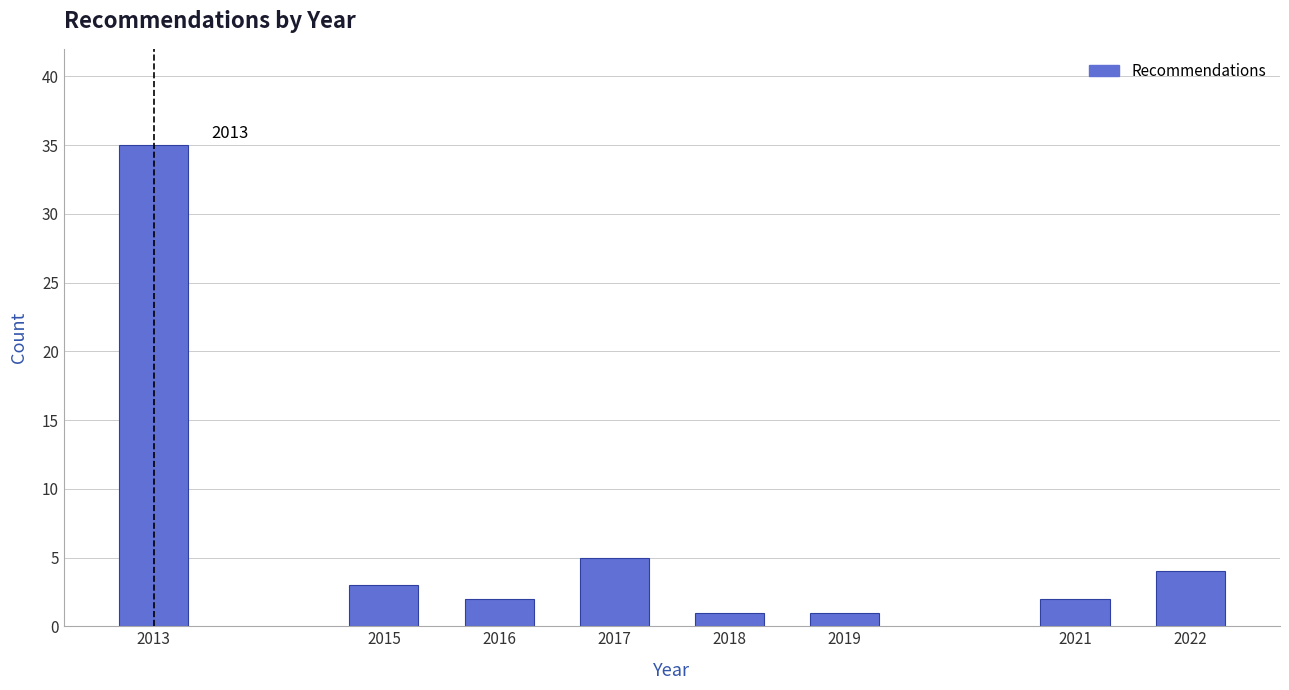

Reading right to left, transcribe all the data shown in this chart.

4	2	1	1	5	2	3	35